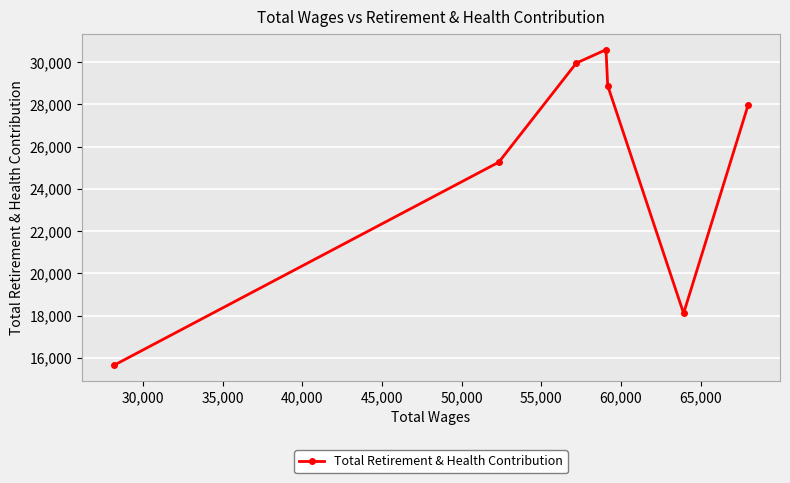

Is this an area chart (filled region under the line)?

No